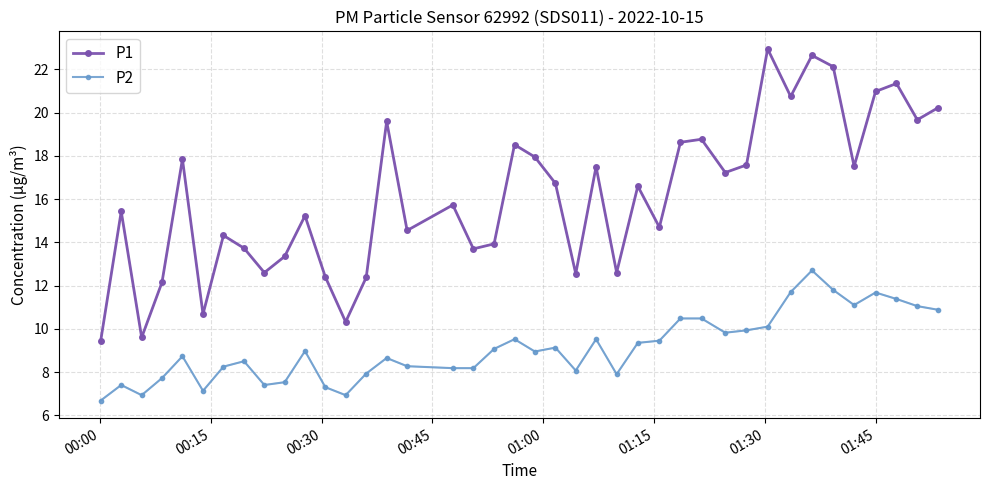

True or false: P2 and P1 intersect in this chart.

False